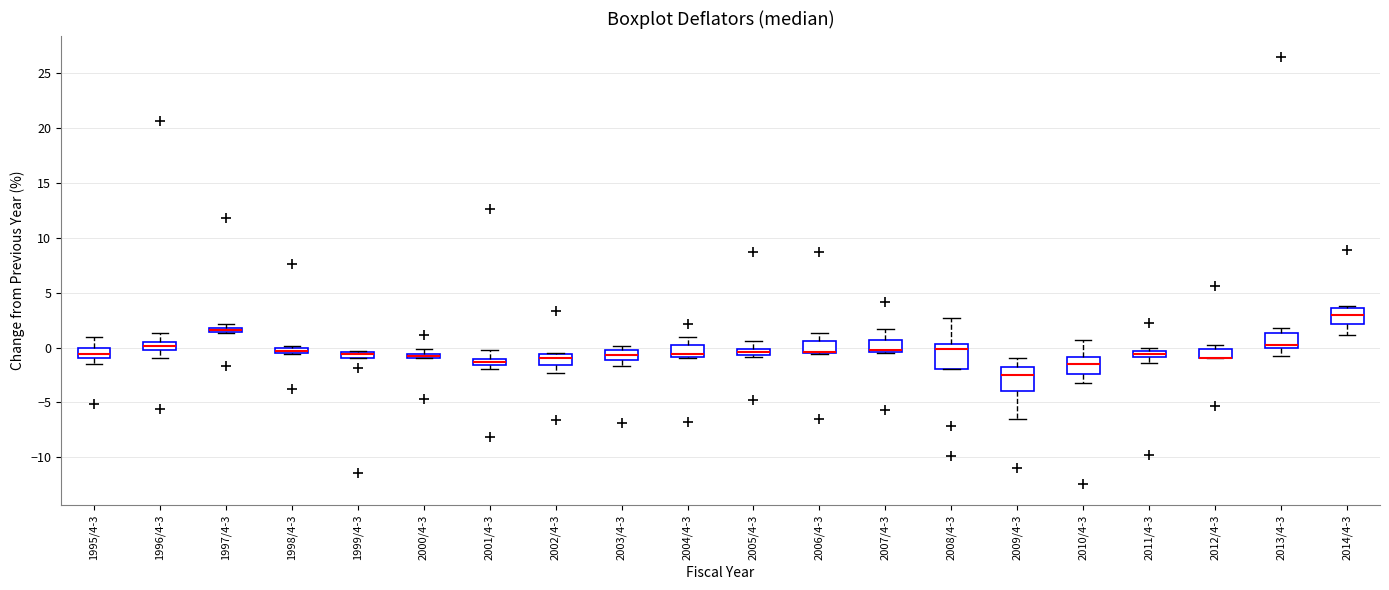

Where is the lower edge of the box for 2000/4-3 on the y-axis? The values are not printed on the chart, so give them approximately, as read against the axis.

-1.0